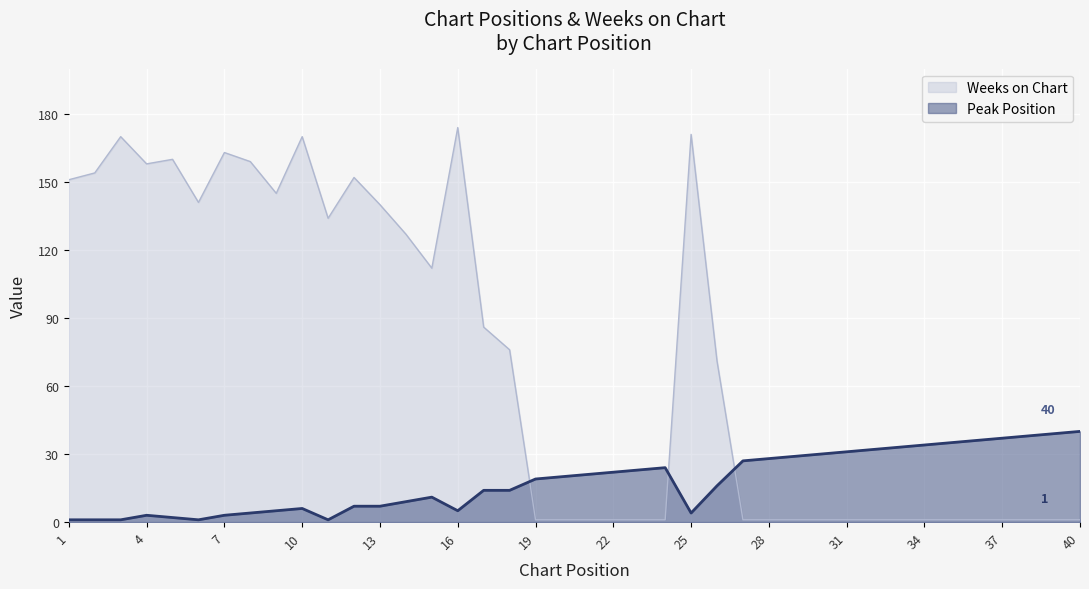

The value of Weeks on Chart at 35 is 1. True or false?

True